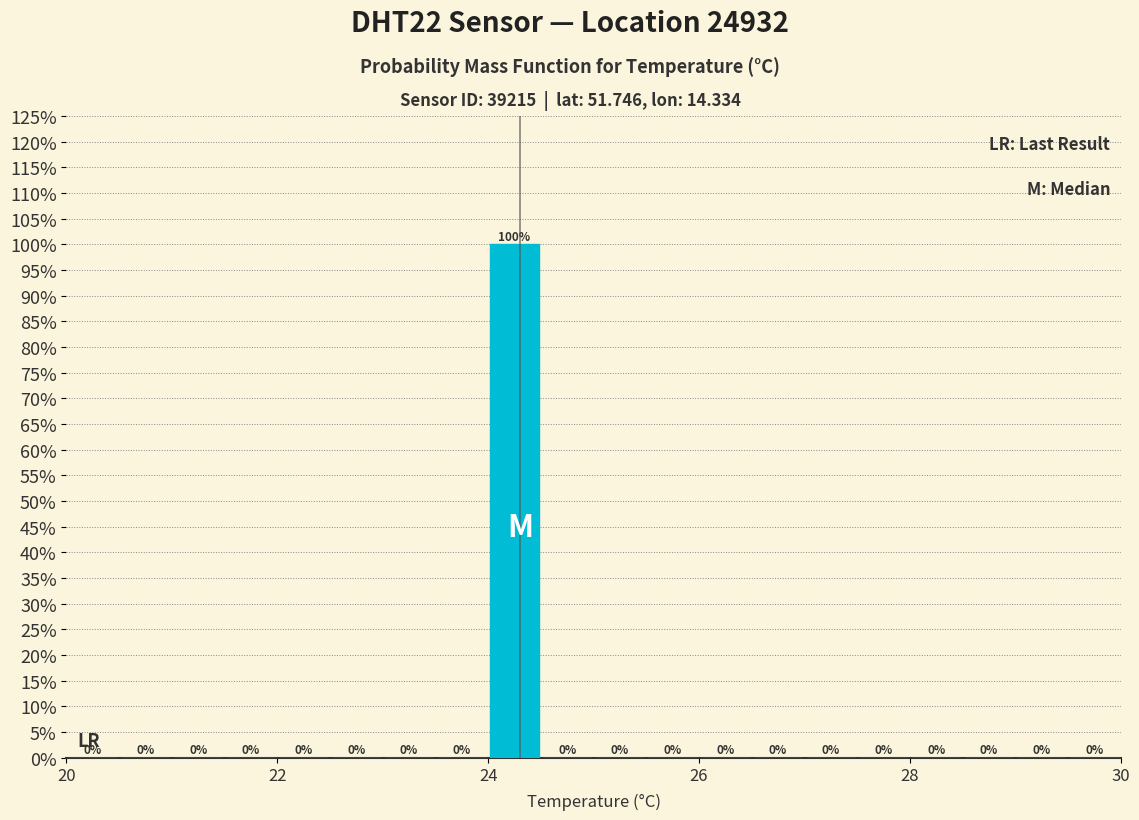

Around what value on the x-axis is the tallest bar? Give the approximate position of its centre, as read against the axis.

24.2